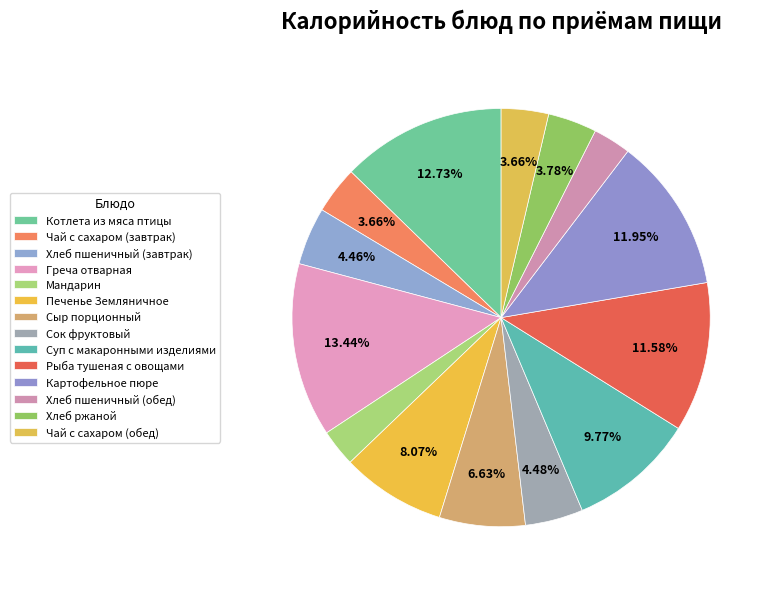

How many slices are in this pie chart?

14